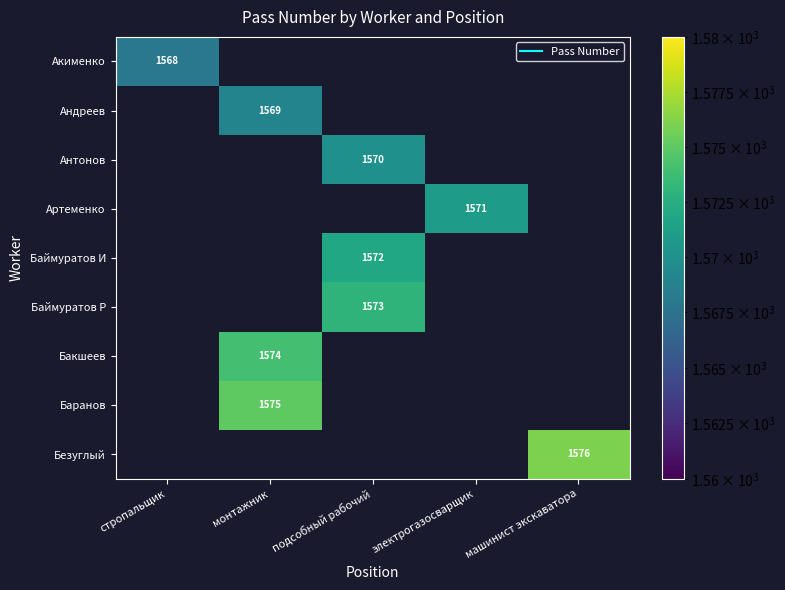

Between стропальщик and машинист экскаватора, which series saw the biggest shift?

Безуглый